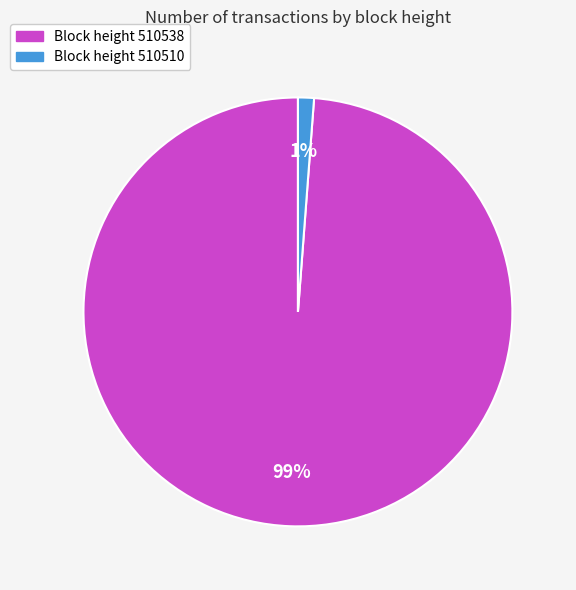

What is the smallest slice in the pie chart?

Block height 510510